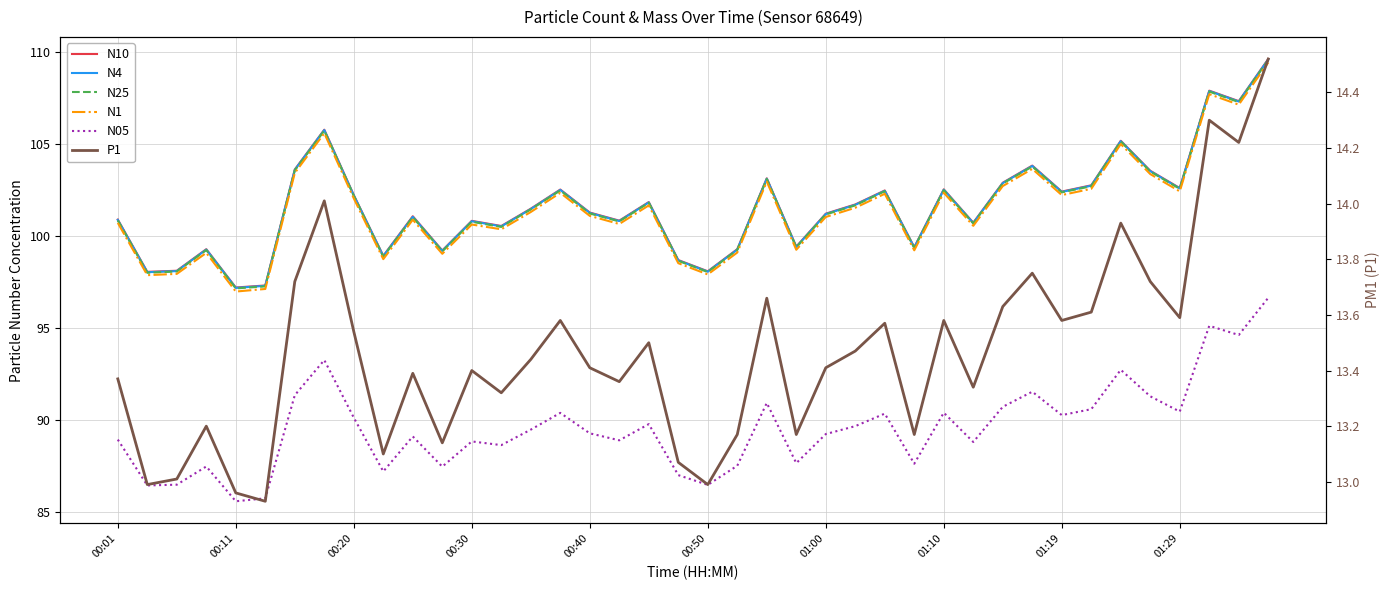

What is the spread (max minus min) of values at 00:01?

87.5